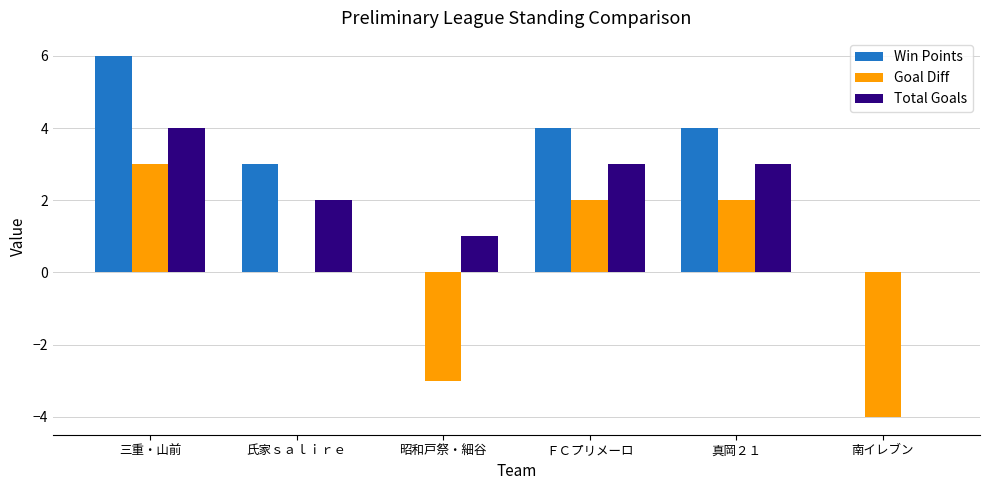

Where does the Goal Diff series first go above 2?

三重・山前